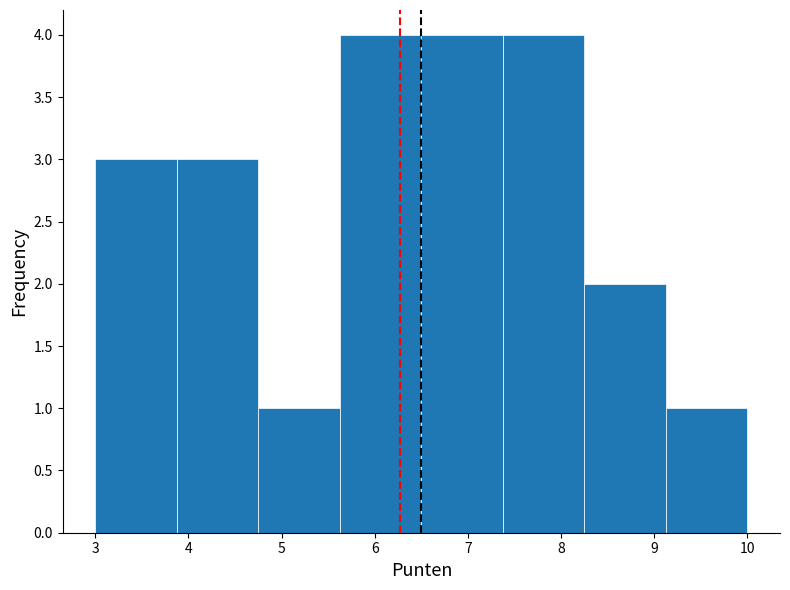

What is the height of the bar covering 8.3 to 9.1 on the x-axis? Neither the bar edges nor the heights are printed on the chart, so give them approximately, as read against the axes.

2